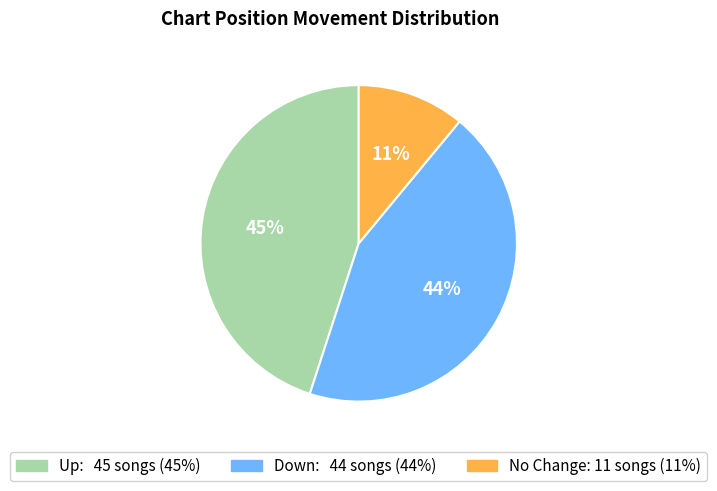

To the nearest percent, what is the average slice percentage?

33%